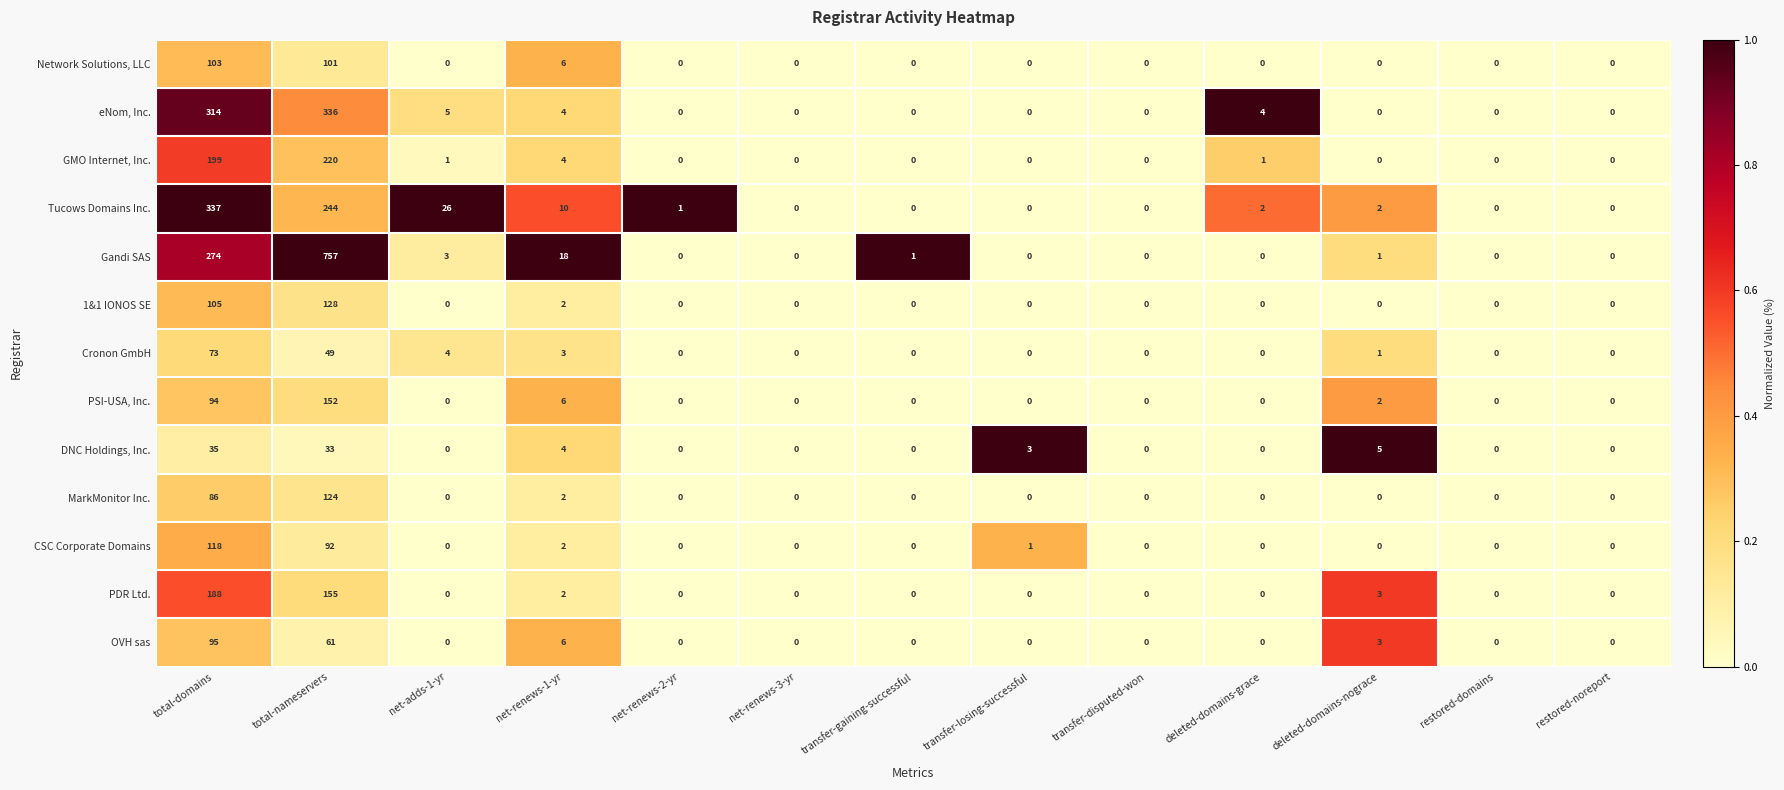

At which category is the sum across all series the highest?

total-nameservers